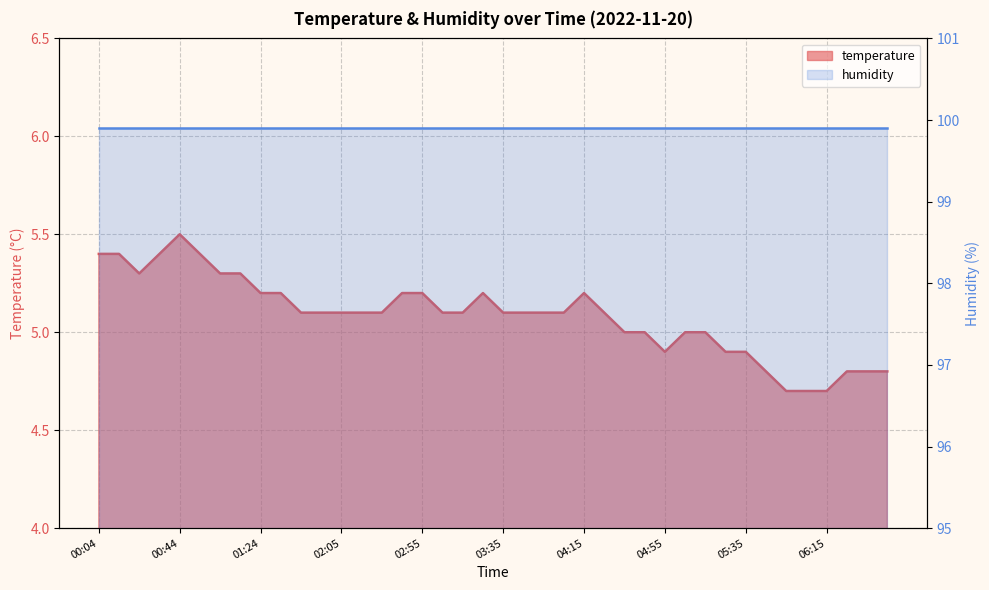

Approximately how many times larger is the value at 01:14 compared to 01:44?

1.0